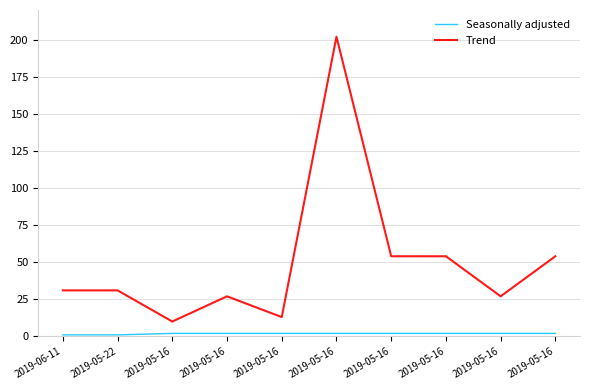

What is the value of the Seasonally adjusted point at the 10th from the left?

2